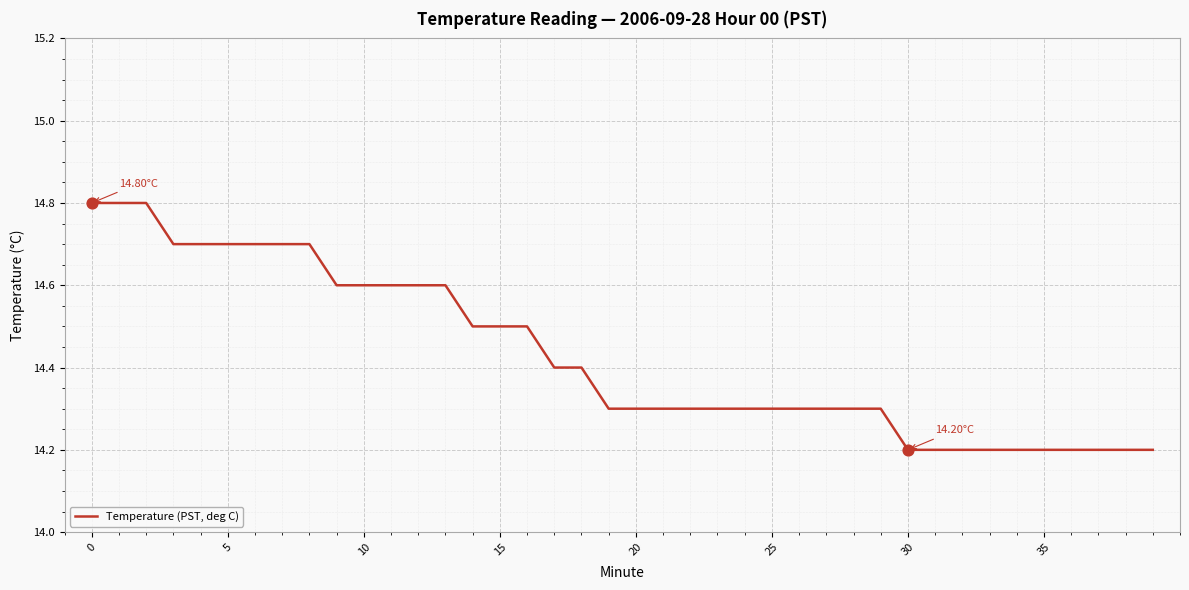

What is the difference between the maximum and minimum values?

0.6